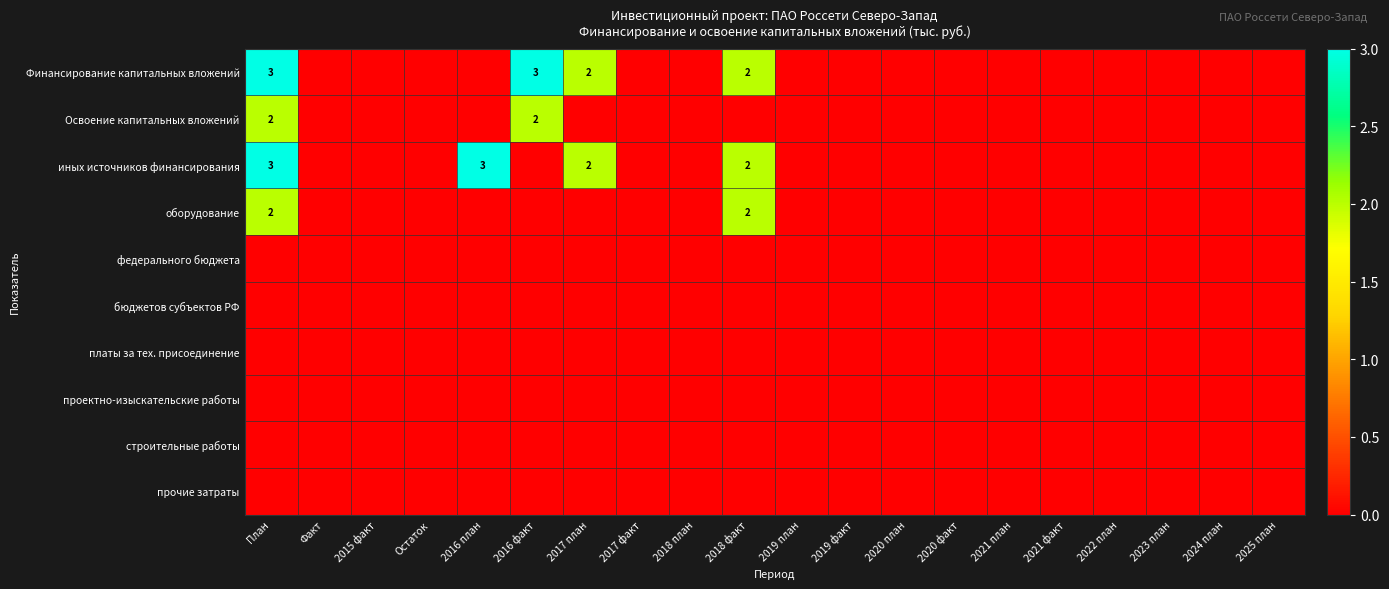

Is it true that Освоение капитальных вложений equals 2 at 2016 факт?

True